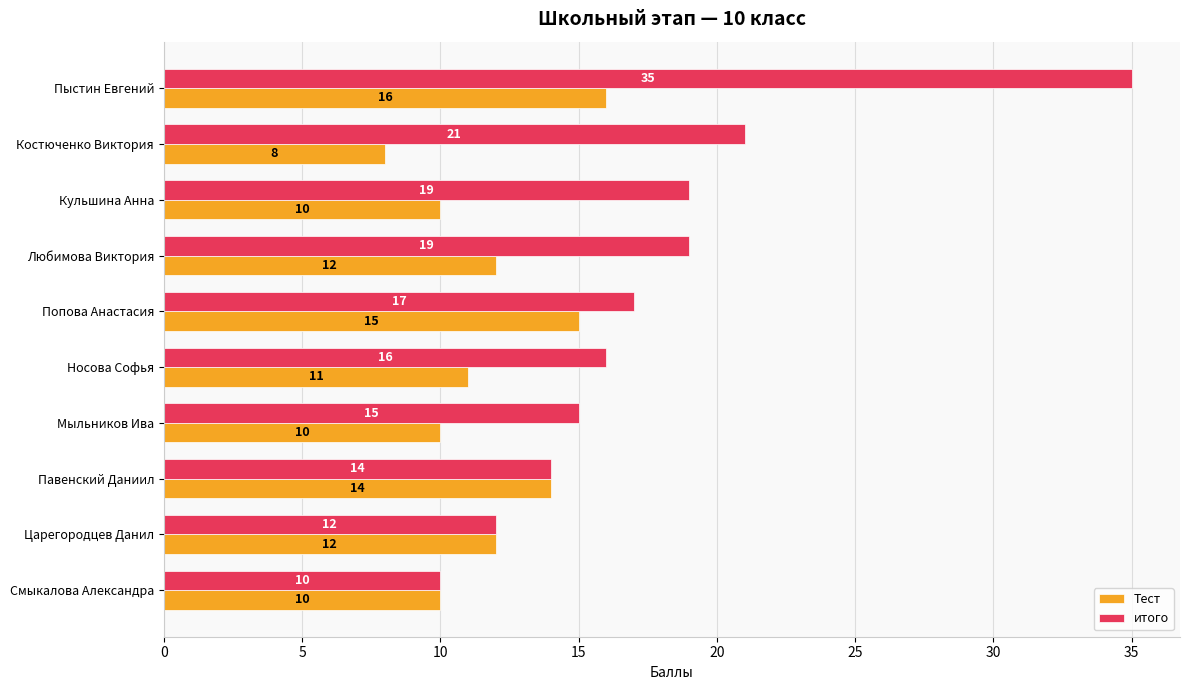

What is the sum of all итого values?

178